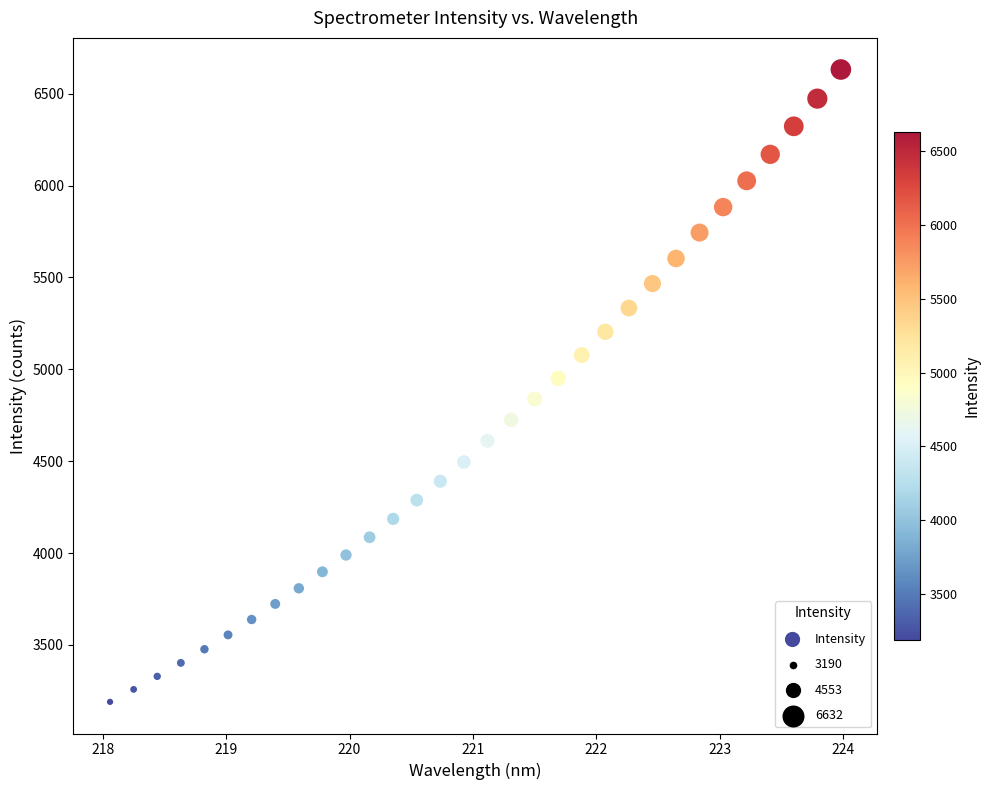

What is the range of Y values (max minus min)?

3442.3